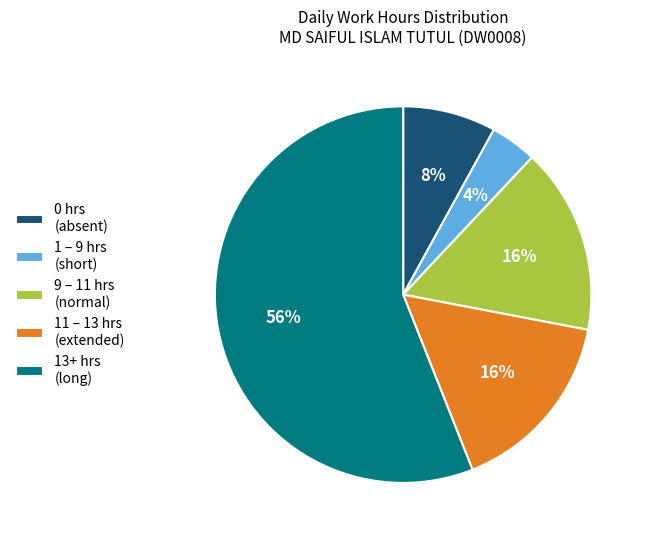

Between 9 – 11 hrs (normal) and 0 hrs (absent), which is larger?

9 – 11 hrs (normal)